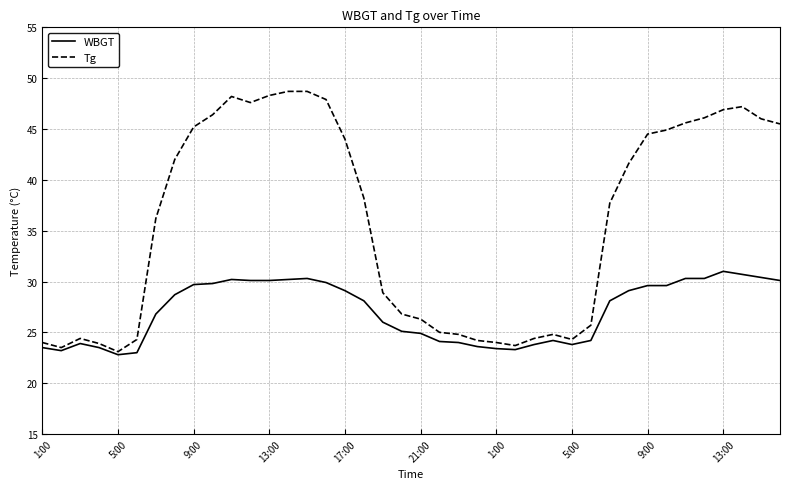

How many values in the Tg series are below 38?

20